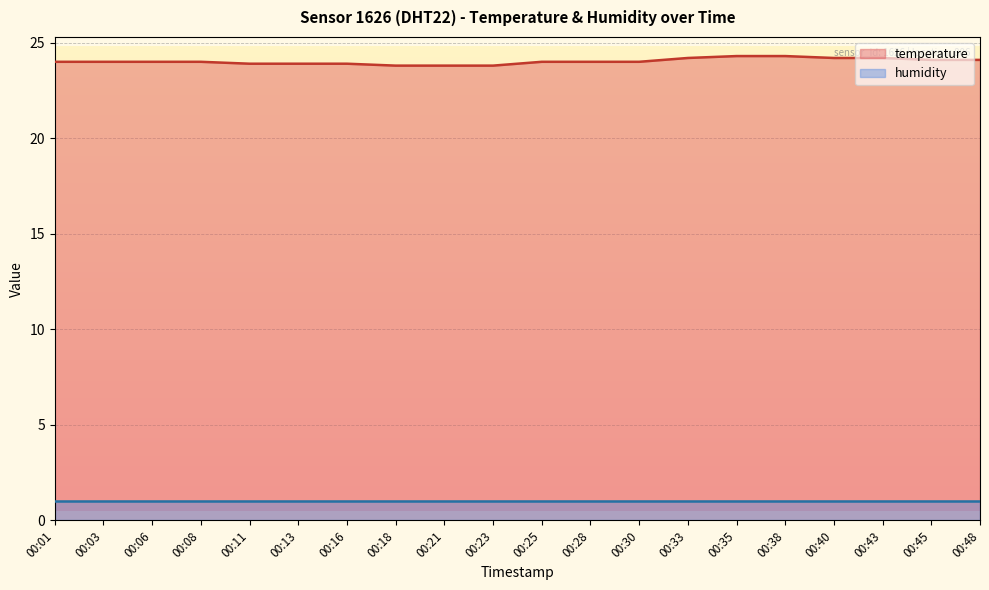

Rank the categories by value from lowest to highest.

00:18, 00:21, 00:23, 00:11, 00:13, 00:16, 00:01, 00:03, 00:06, 00:08, 00:25, 00:28, 00:30, 00:45, 00:48, 00:33, 00:40, 00:43, 00:35, 00:38